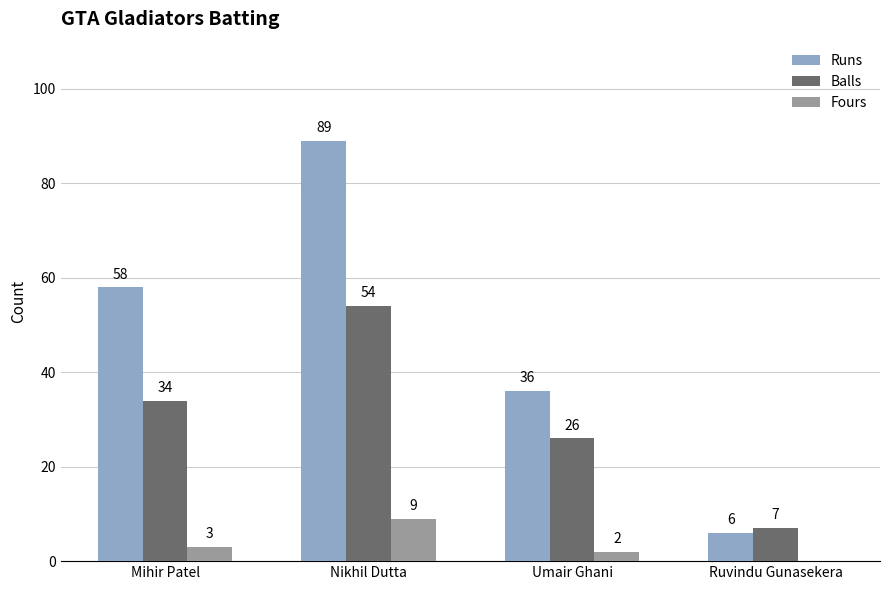

What are all the series names shown in the legend?

Runs, Balls, Fours